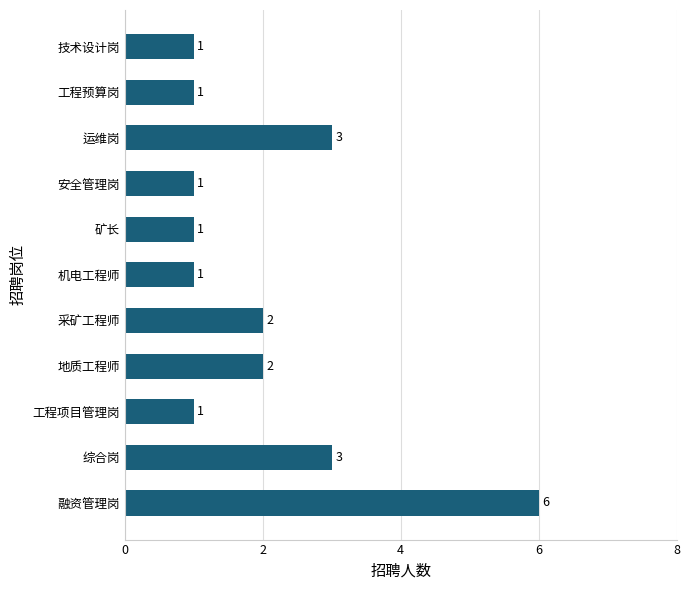

Approximately how many times larger is the value at 运维岗 compared to 安全管理岗?

3.0